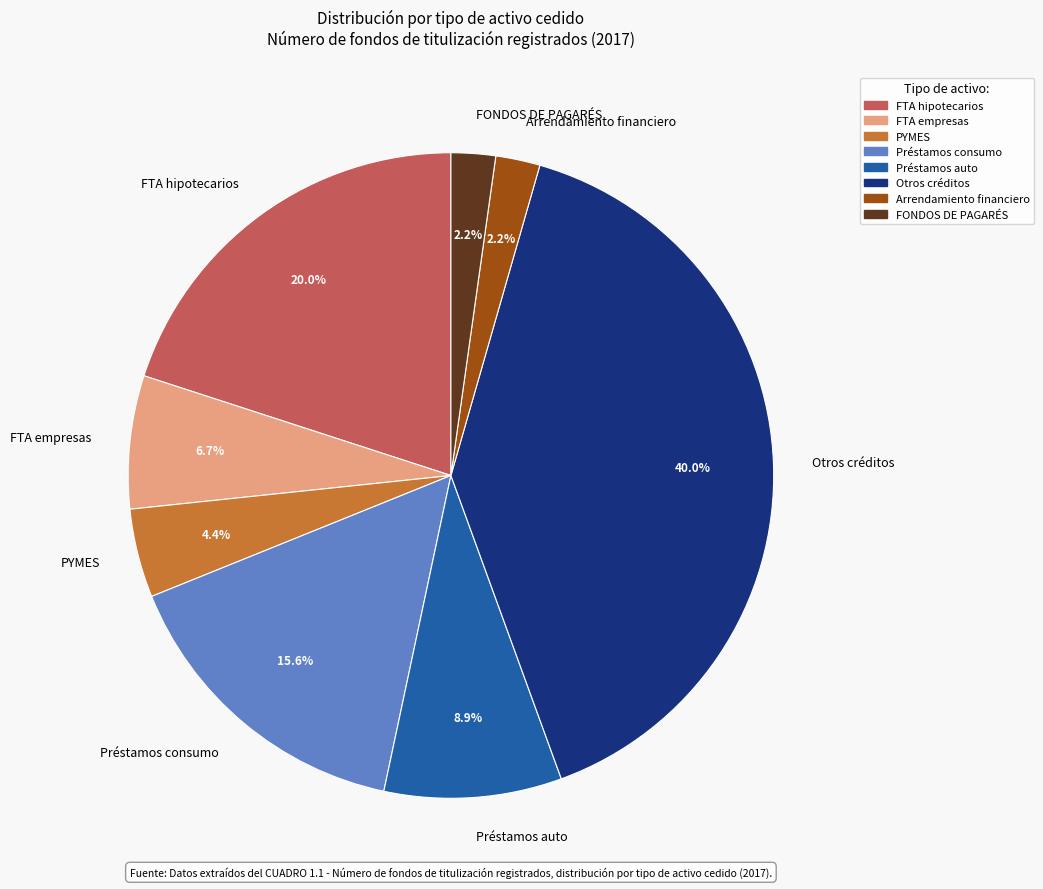

Count the number of slices in the pie.

8